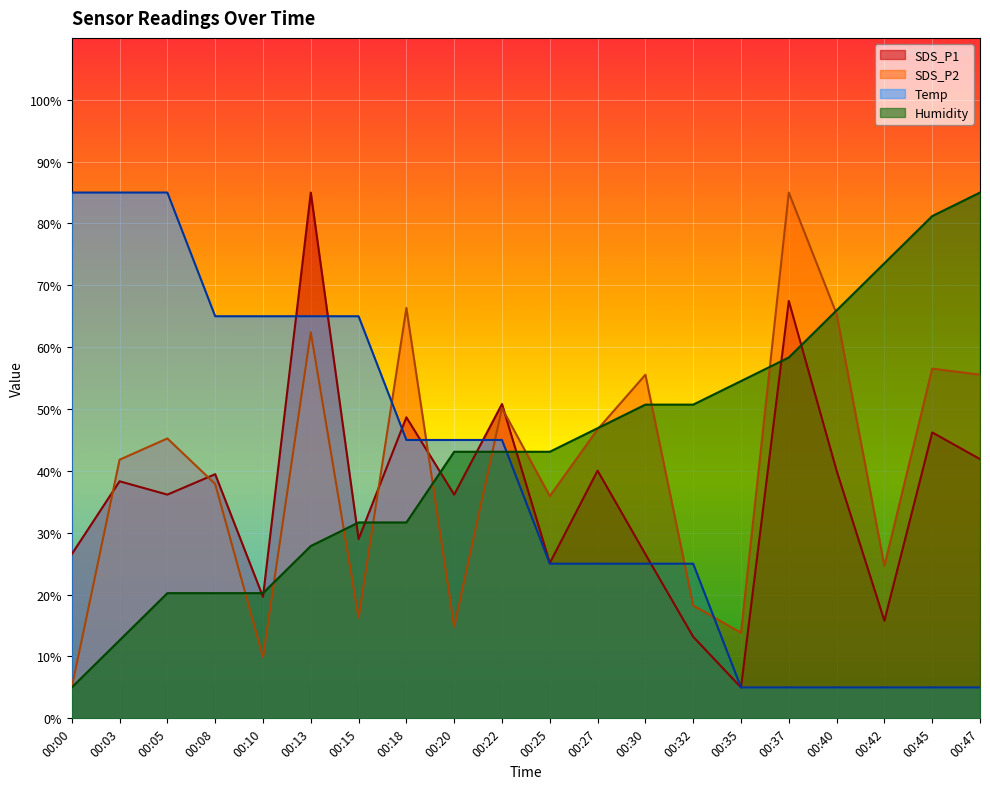

Reading left to right, extract all data points from this chart.

SDS_P1: 26.5	38.3	36.2	39.5	19.6	85.0	29.0	48.7	36.2	50.8	25.1	40.0	26.5	13.2	5.0	67.5	40.0	15.8	46.2	41.9
SDS_P2: 5.0	41.8	45.2	37.9	9.9	62.4	16.3	66.3	14.8	50.2	35.9	46.7	55.6	18.3	13.8	85.0	65.4	24.6	56.5	55.6
Temp: 85.0	85.0	85.0	65.0	65.0	65.0	65.0	45.0	45.0	45.0	25.0	25.0	25.0	25.0	5.0	5.0	5.0	5.0	5.0	5.0
Humidity: 5.0	12.6	20.2	20.2	20.2	27.9	31.7	31.7	43.1	43.1	43.1	46.9	50.7	50.7	54.5	58.3	66.0	73.6	81.2	85.0